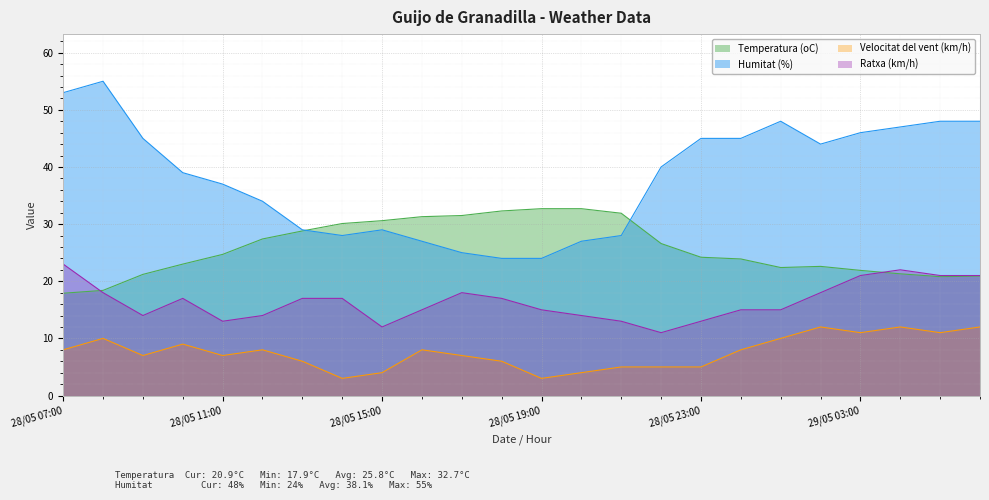

Reading left to right, extract all data points from this chart.

Temperatura (oC): 17.9	18.4	21.2	23.0	24.7	27.4	28.8	30.1	30.6	31.3	31.5	32.3	32.7	32.7	31.9	26.6	24.2	23.9	22.4	22.6	21.9	21.3	20.8	20.9
Humitat (%): 53.0	55.0	45.0	39.0	37.0	34.0	29.0	28.0	29.0	27.0	25.0	24.0	24.0	27.0	28.0	40.0	45.0	45.0	48.0	44.0	46.0	47.0	48.0	48.0
Velocitat del vent (km/h): 8.0	10.0	7.0	9.0	7.0	8.0	6.0	3.0	4.0	8.0	7.0	6.0	3.0	4.0	5.0	5.0	5.0	8.0	10.0	12.0	11.0	12.0	11.0	12.0
Ratxa (km/h): 23.0	18.0	14.0	17.0	13.0	14.0	17.0	17.0	12.0	15.0	18.0	17.0	15.0	14.0	13.0	11.0	13.0	15.0	15.0	18.0	21.0	22.0	21.0	21.0